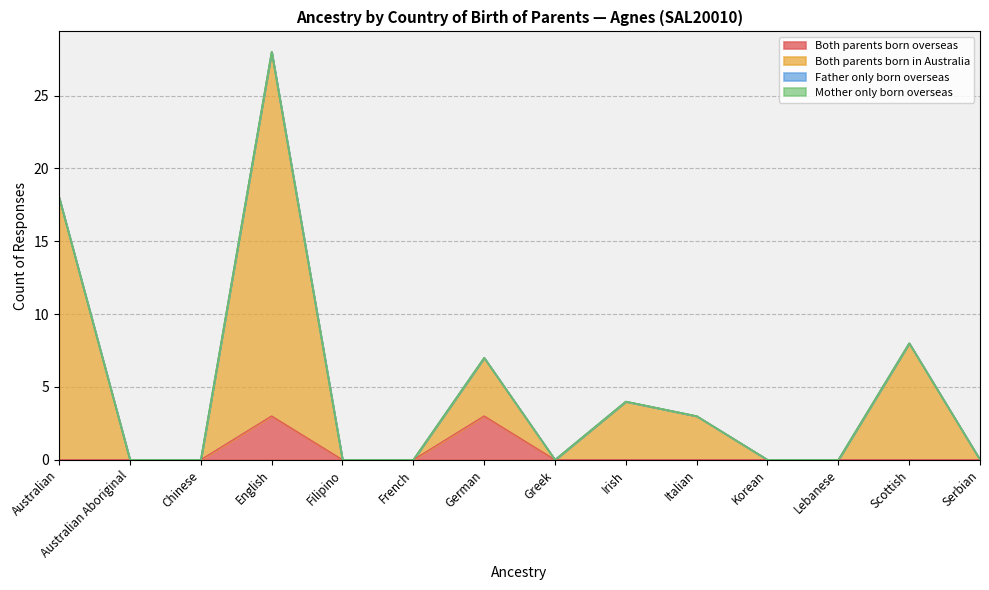

What is the difference between the highest and lowest values at Italian?

3